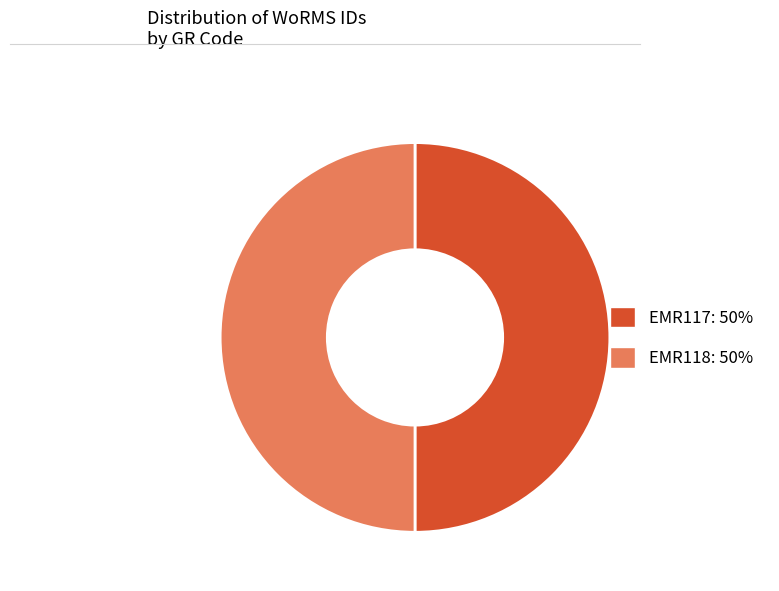

Count the number of slices in the pie.

2